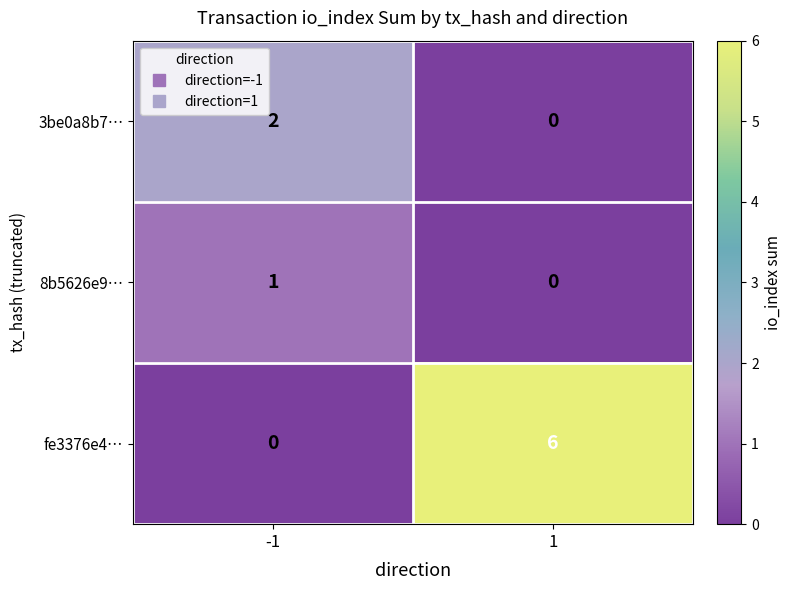

Which series has the largest total across all categories?

fe3376e4…